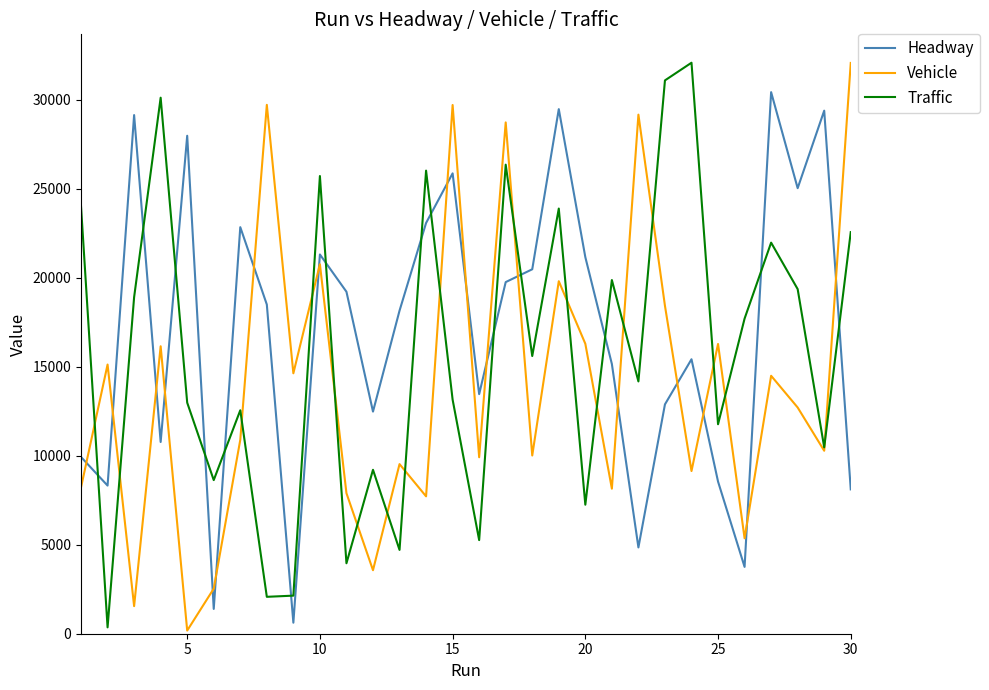

What is the sum of all Headway values?

507358